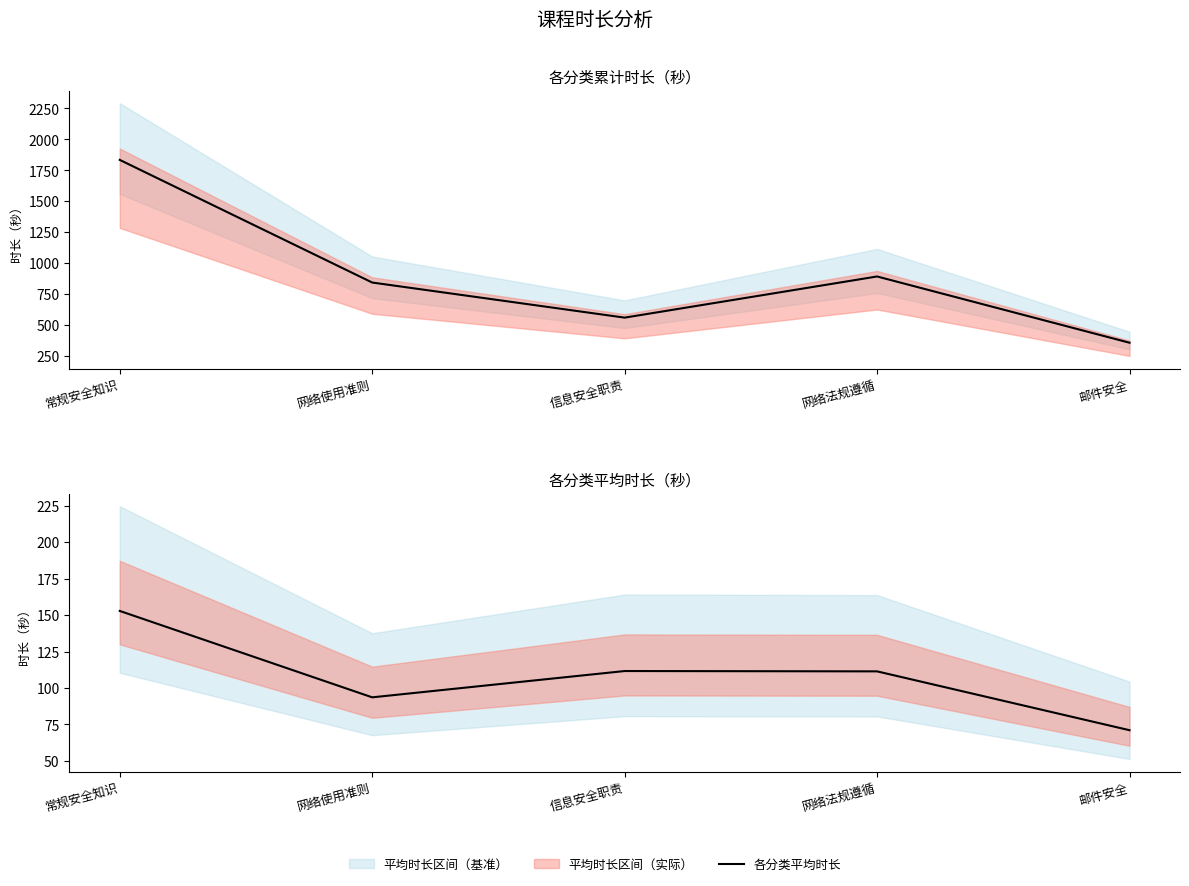

How many data points in 各分类累计时长 are less than 842?

2